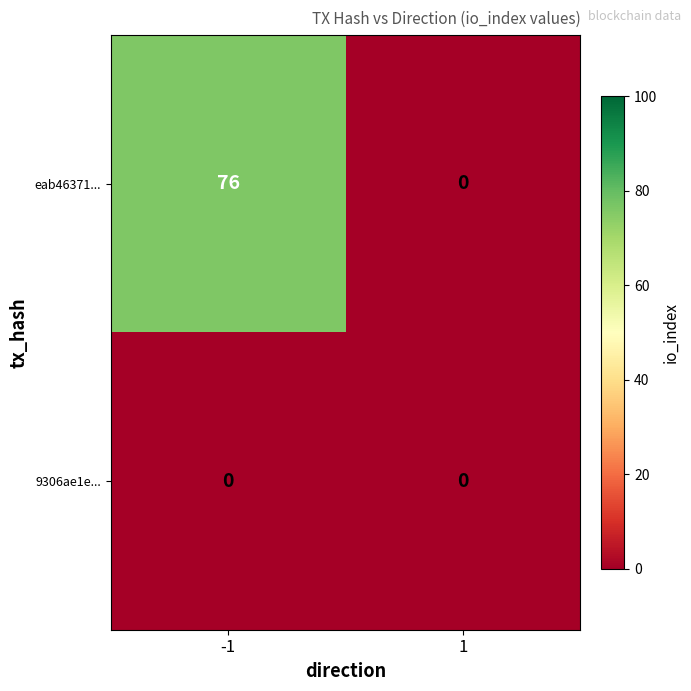

Rank the series by their average value, from highest to lowest.

eab46371..., 9306ae1e...